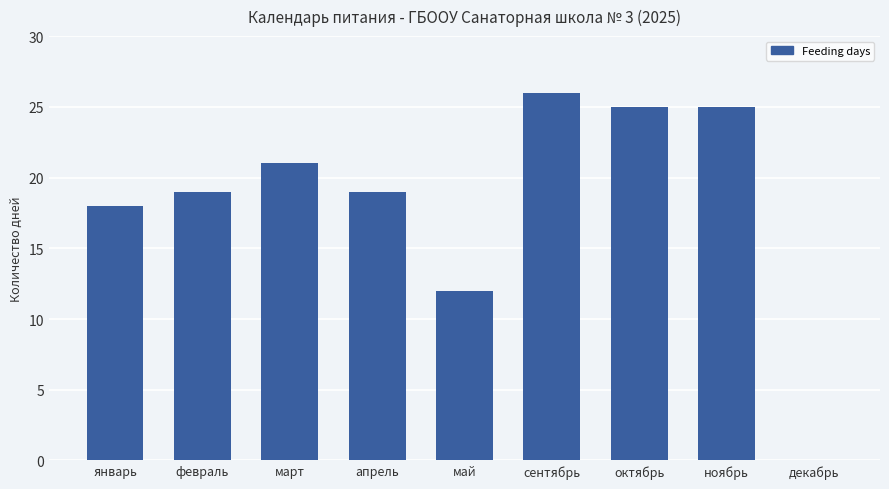

Which has a higher value, октябрь or февраль?

октябрь